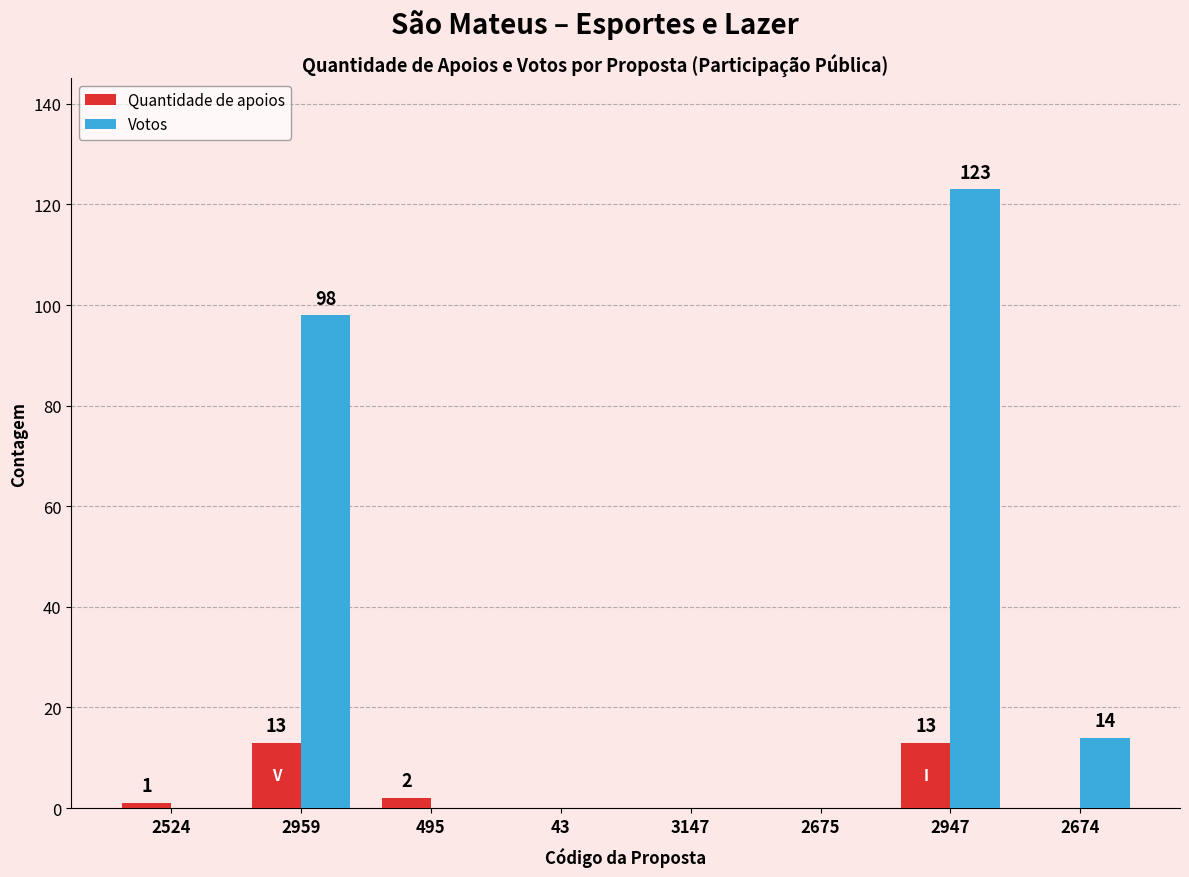

Is it true that Quantidade de apoios equals 13 at 2959?

True